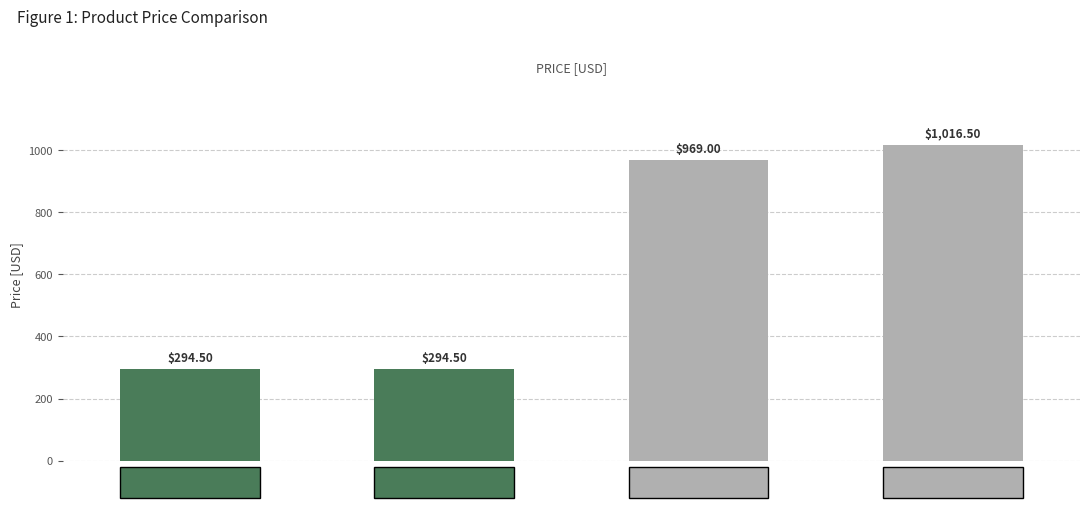

What is the average value?

643.6